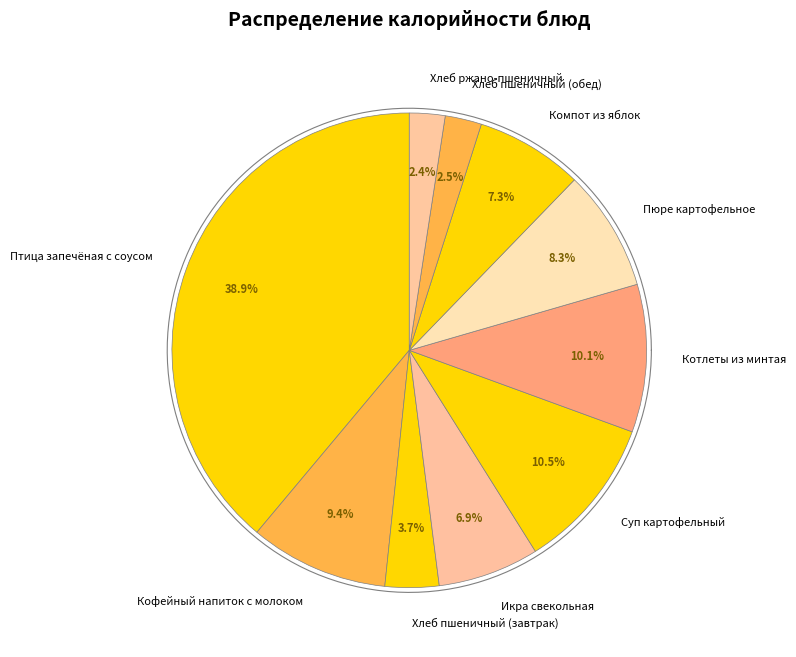

To the nearest percent, what portion does Пюре картофельное represent?

8%